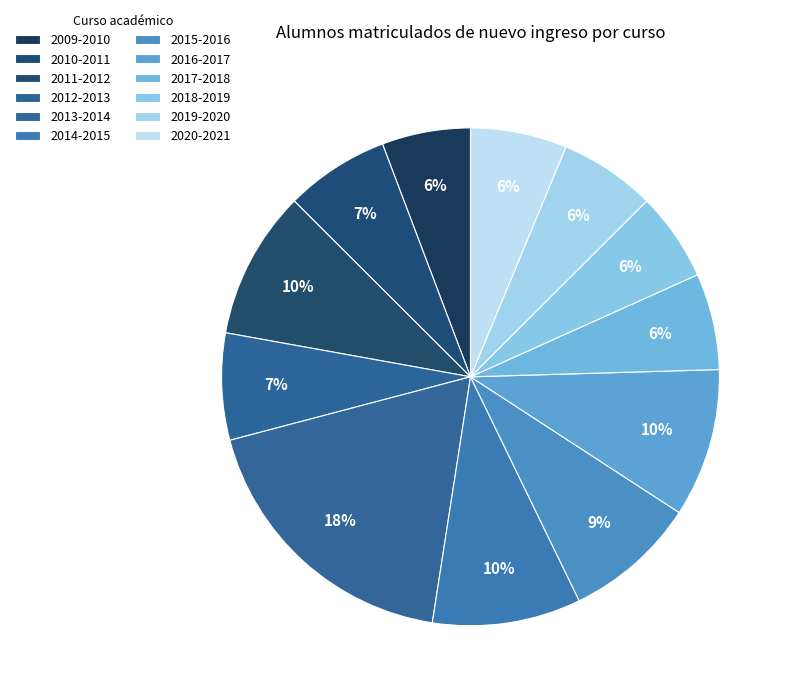

To the nearest percent, what portion does 2020-2021 represent?

6%